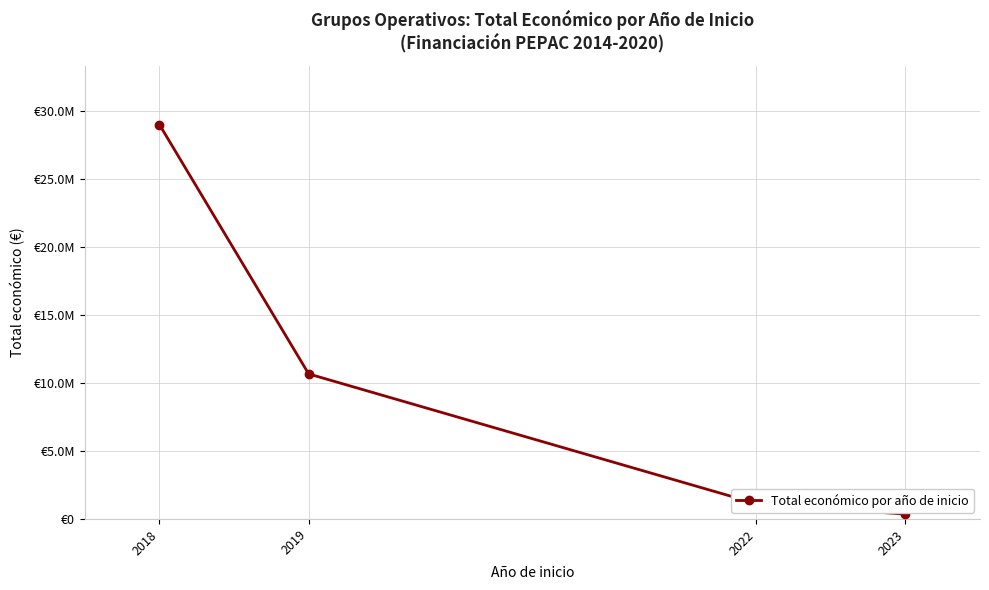

Does the chart have visible grid lines?

Yes